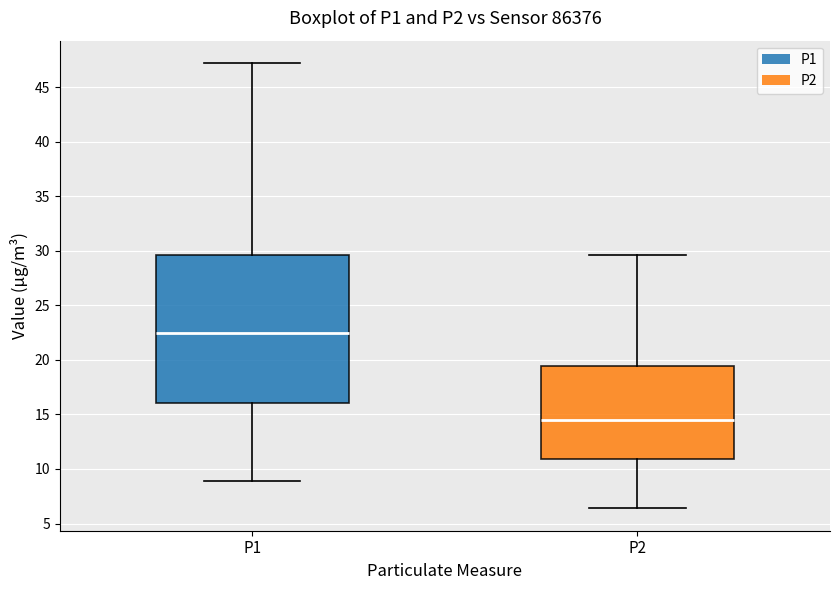

Which box is the tallest, from its lower edge to its upper edge?

P1